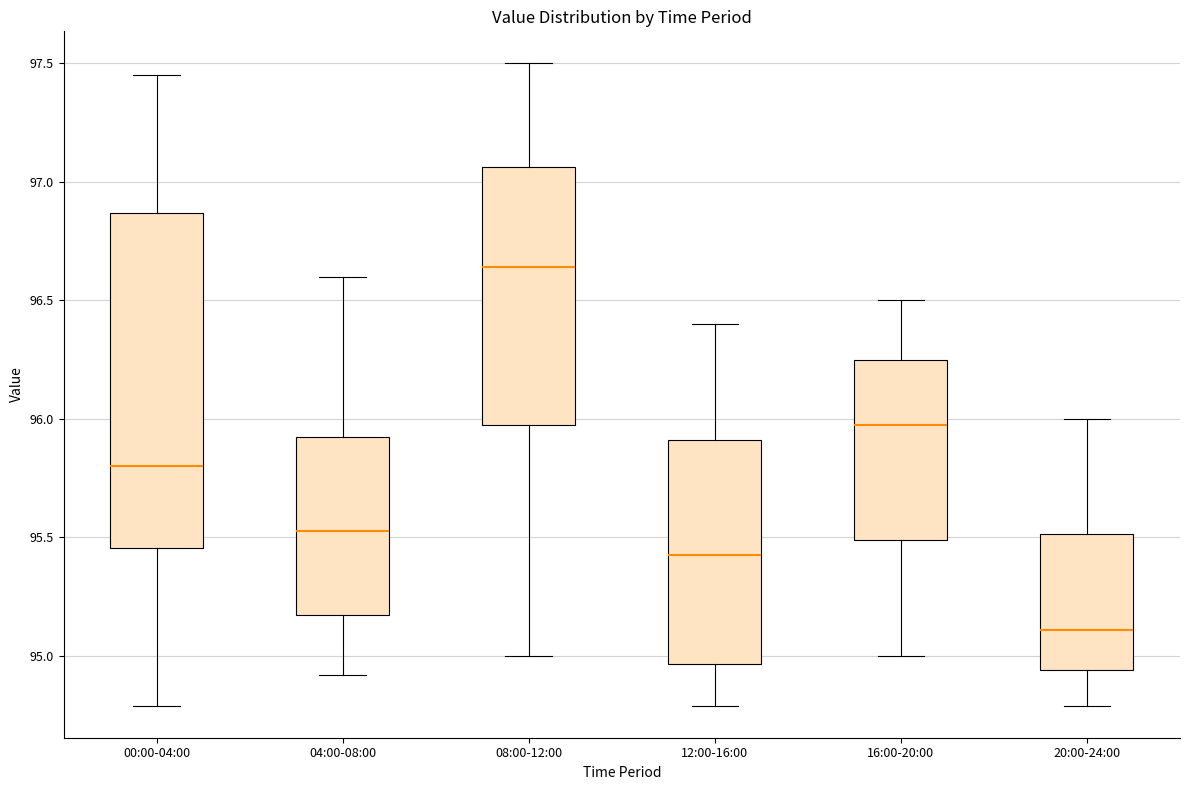

Reading left to right, read every box against the y-axis: the position of its median line, the range the box covers, and the ends of its whiskers. The values are not printed on the chart, so give them approximately, as read against the axis.

00:00-04:00: median 95.80, box 95.45 to 96.85, whiskers 94.80 to 97.45
04:00-08:00: median 95.55, box 95.15 to 95.95, whiskers 94.90 to 96.60
08:00-12:00: median 96.65, box 96.00 to 97.05, whiskers 95.00 to 97.50
12:00-16:00: median 95.45, box 94.95 to 95.90, whiskers 94.80 to 96.40
16:00-20:00: median 96.00, box 95.50 to 96.25, whiskers 95.00 to 96.50
20:00-24:00: median 95.10, box 94.95 to 95.50, whiskers 94.80 to 96.00